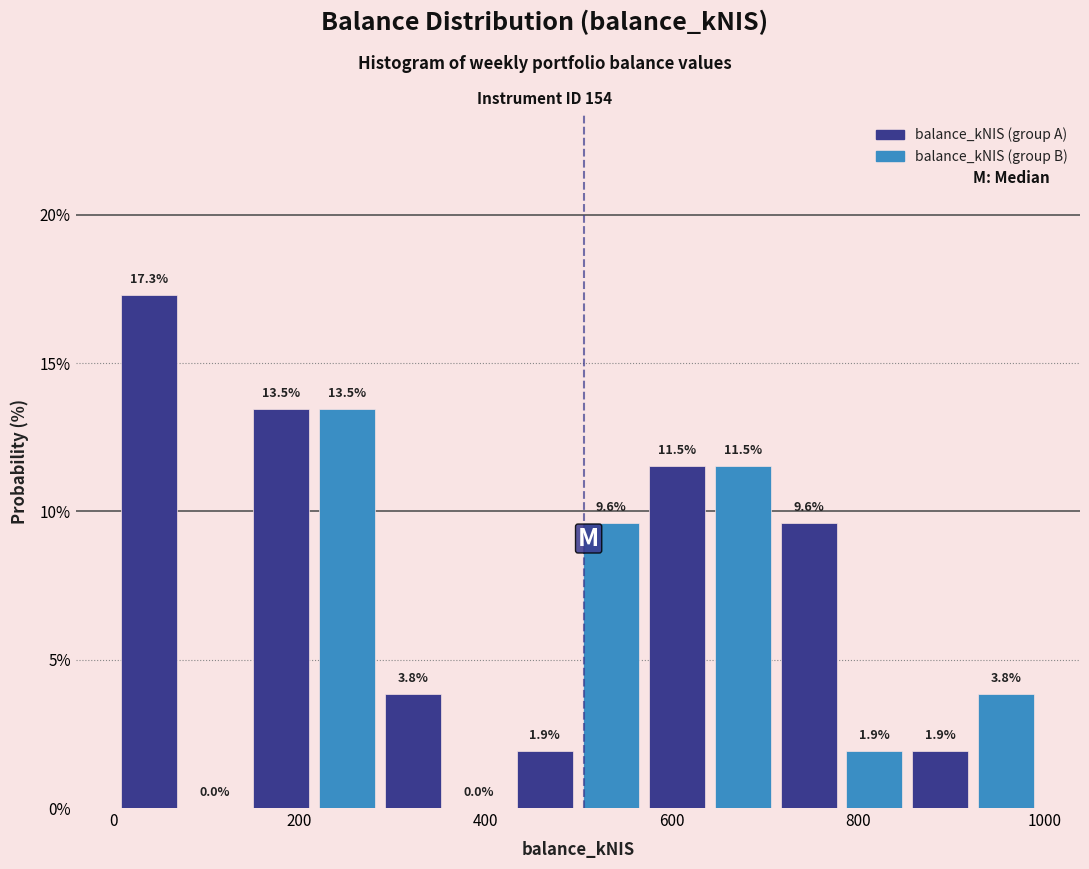

Around what value on the x-axis is the tallest bar? Give the approximate position of its centre, as read against the axis.

40